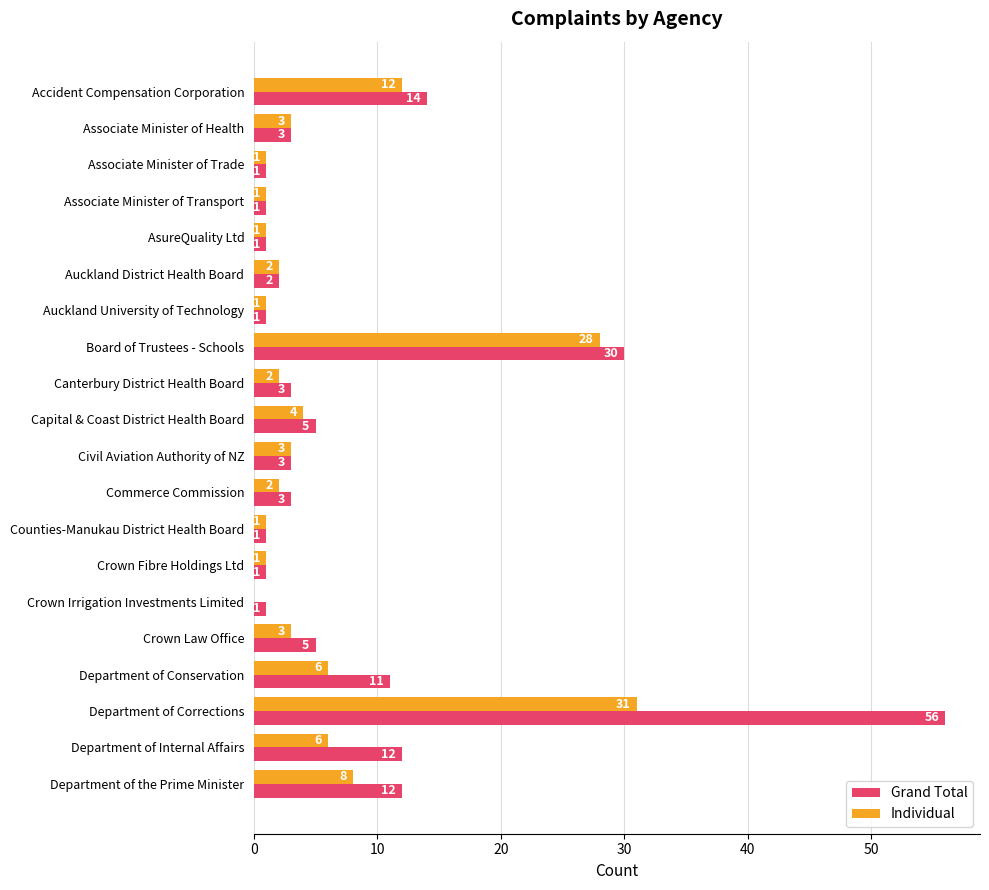

What are all the series names shown in the legend?

Grand Total, Individual